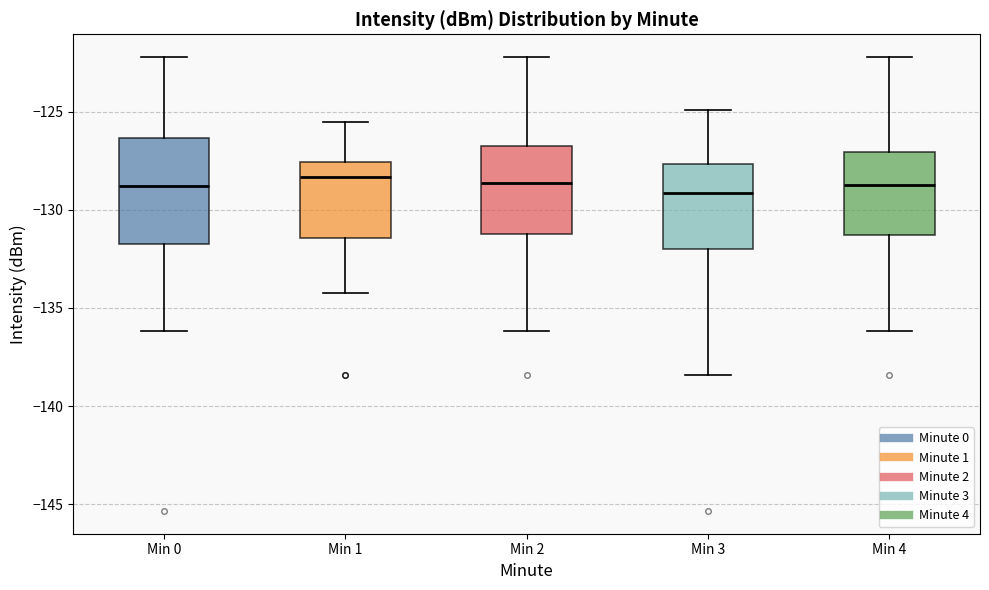

Reading left to right, transcribe this box plot: for each box, give where its median line is, the range the box spans, and where its two whiskers end, as read against the y-axis. The values are not printed on the chart, so give them approximately, as read against the axis.

Min 0: median -129.0, box -131.5 to -126.5, whiskers -136.0 to -122.0
Min 1: median -128.5, box -131.5 to -127.5, whiskers -134.0 to -125.5
Min 2: median -128.5, box -131.0 to -127.0, whiskers -136.0 to -122.0
Min 3: median -129.0, box -132.0 to -127.5, whiskers -138.5 to -125.0
Min 4: median -128.5, box -131.5 to -127.0, whiskers -136.0 to -122.0